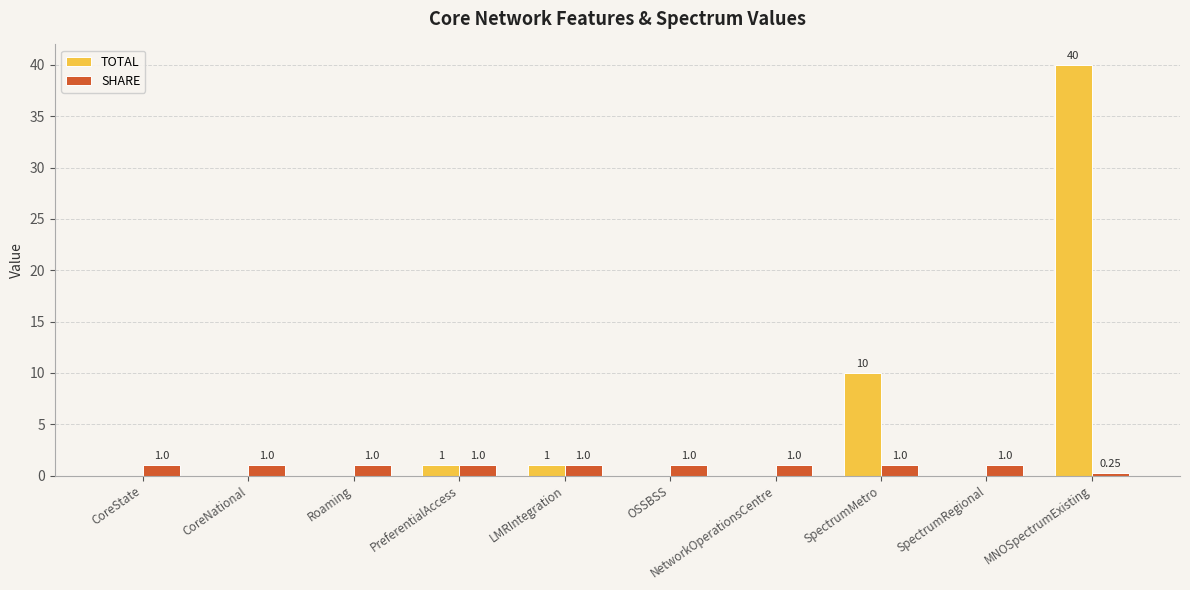

Which series changed the most between LMRIntegration and NetworkOperationsCentre?

TOTAL